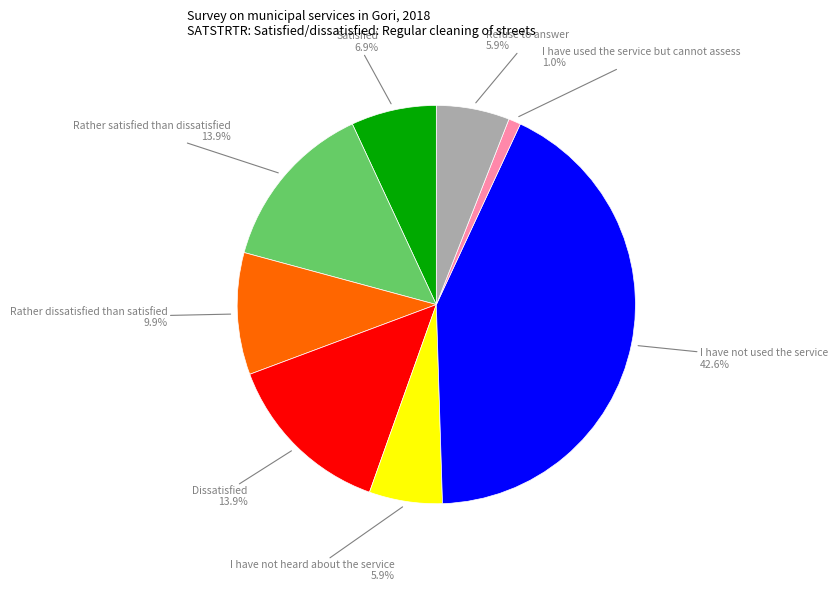

Does any single category account for the majority?

No